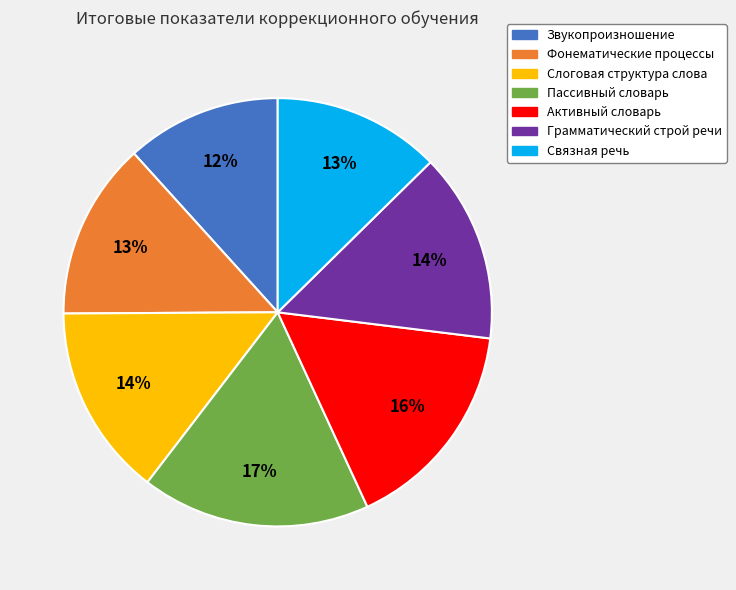

Do Фонематические процессы and Пассивный словарь together represent more than half of the pie?

No